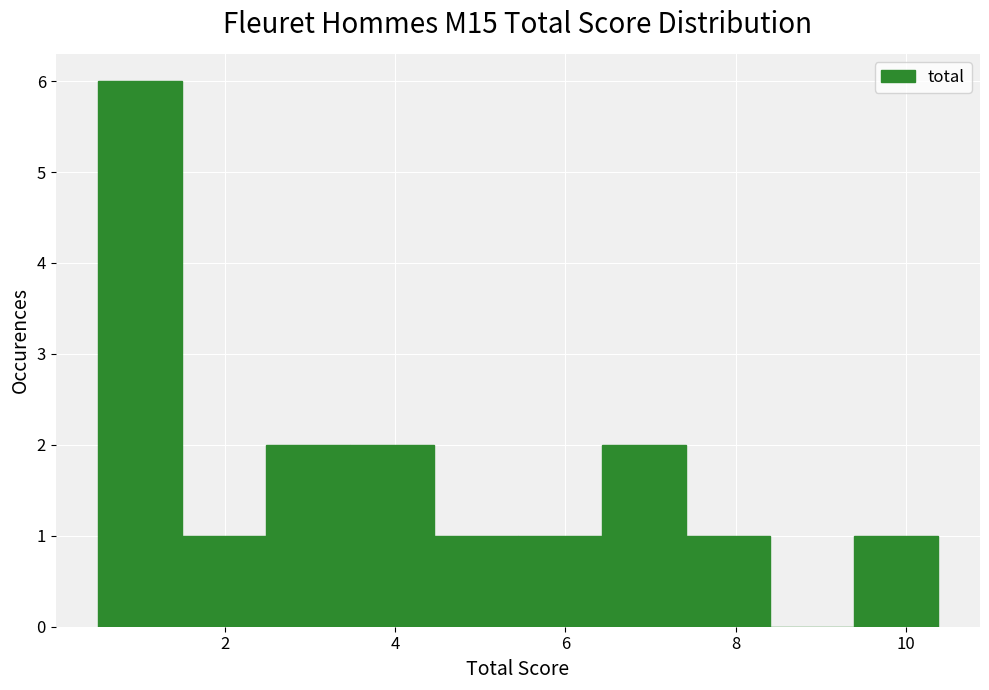

What is the height of the bar covering 9.4 to 10.4 on the x-axis? Neither the bar edges nor the heights are printed on the chart, so give them approximately, as read against the axes.

1